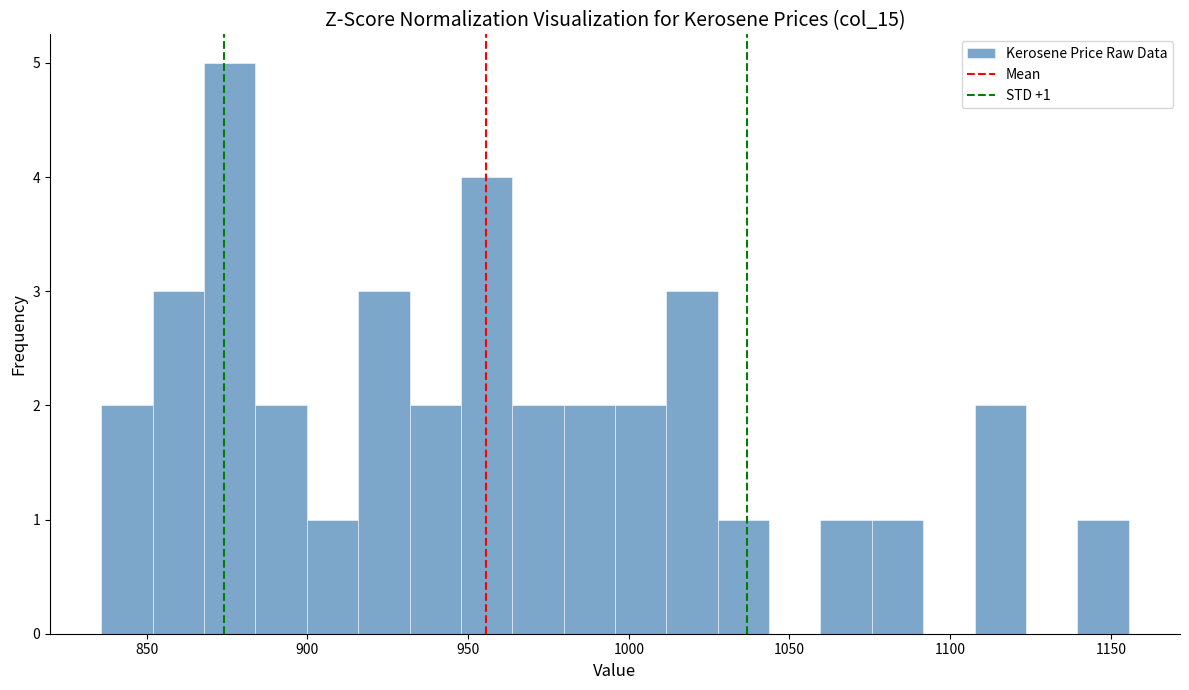

Around what value on the x-axis is the tallest bar? Give the approximate position of its centre, as read against the axis.

875